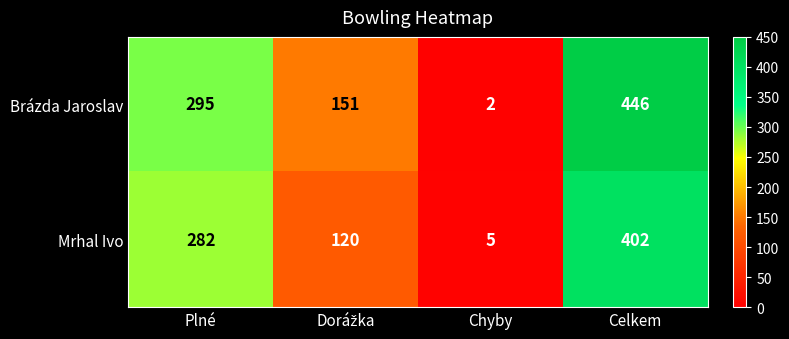

How many categories are shown in the chart?

4